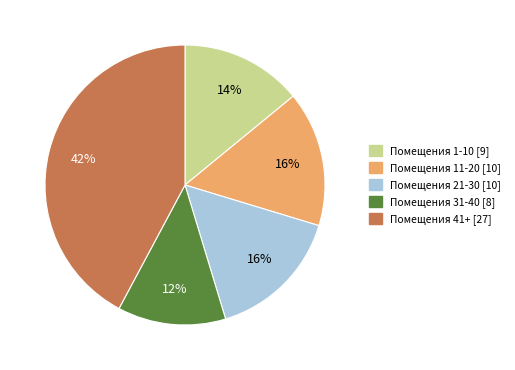

Combined, do Помещения 41+ and Помещения 11-20 account for over 50%?

Yes